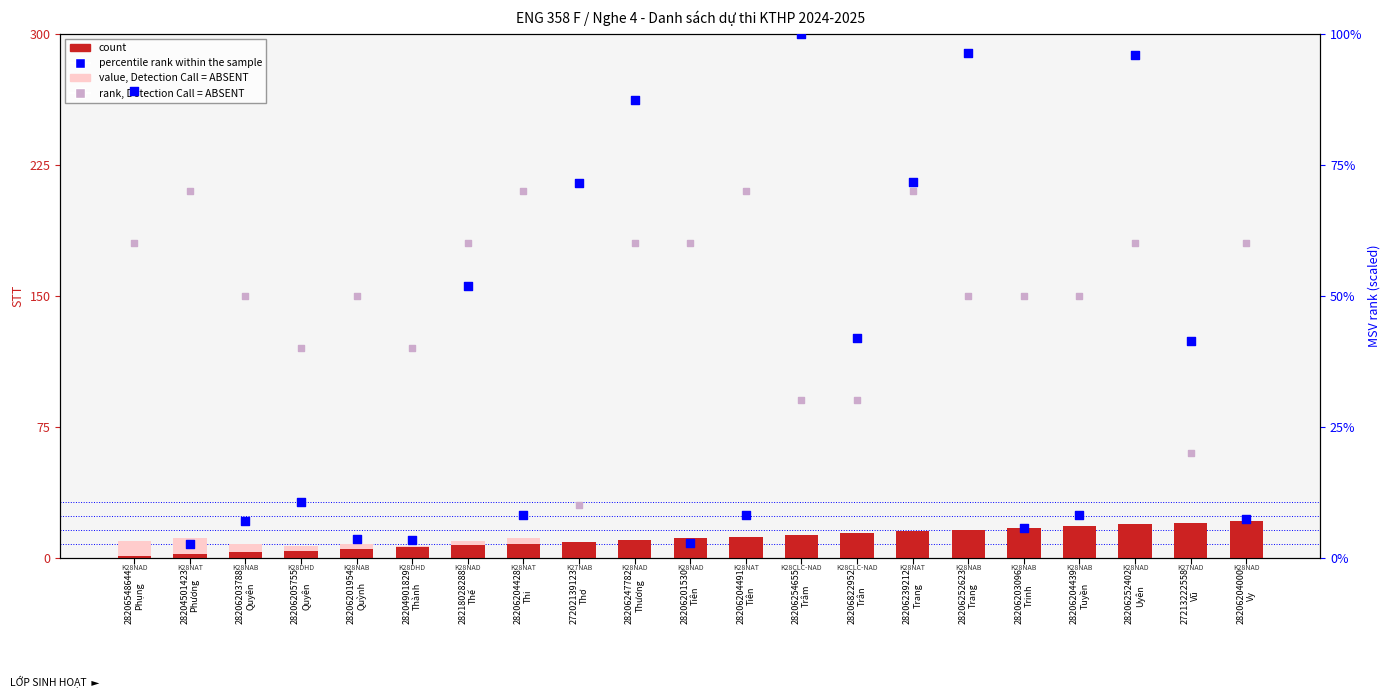

What are all the series names shown in the legend?

count, value, Detection Call = ABSENT, percentile rank within the sample, rank, Detection Call = ABSENT